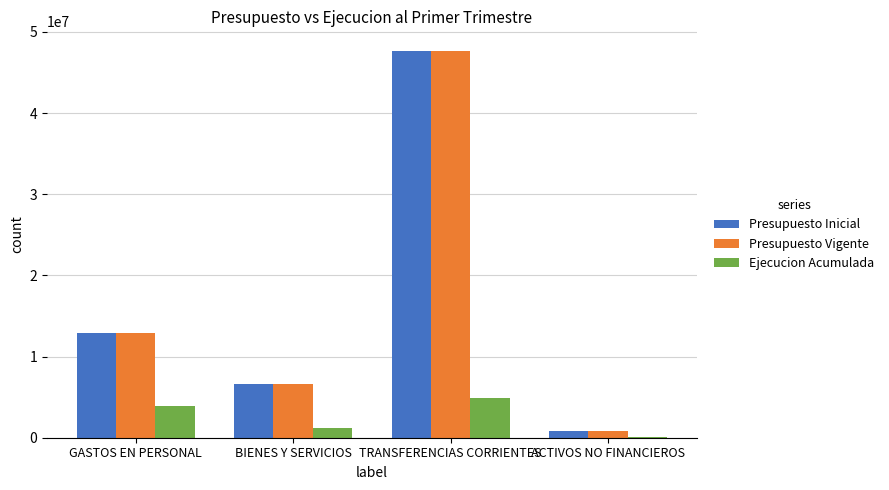

How many groups of bars are there?

4